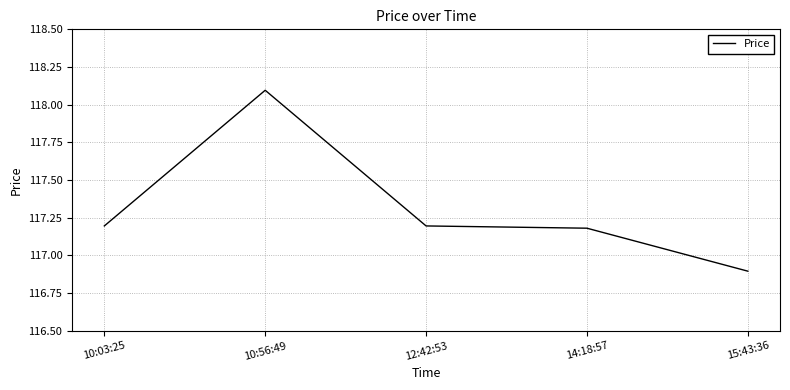

True or false: the data shows 116.9 at 15:43:36.

True